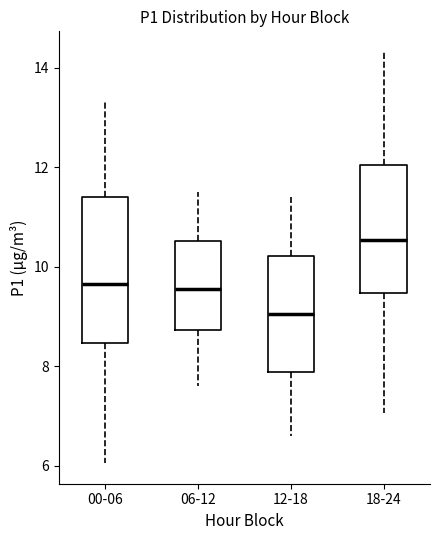

Reading left to right, read every box against the y-axis: the position of its median line, the range the box covers, and the ends of its whiskers. The values are not printed on the chart, so give them approximately, as read against the axis.

00-06: median 9.6, box 8.4 to 11.4, whiskers 6.0 to 13.4
06-12: median 9.6, box 8.8 to 10.6, whiskers 7.6 to 11.6
12-18: median 9.0, box 7.8 to 10.2, whiskers 6.6 to 11.4
18-24: median 10.6, box 9.4 to 12.0, whiskers 7.0 to 14.4